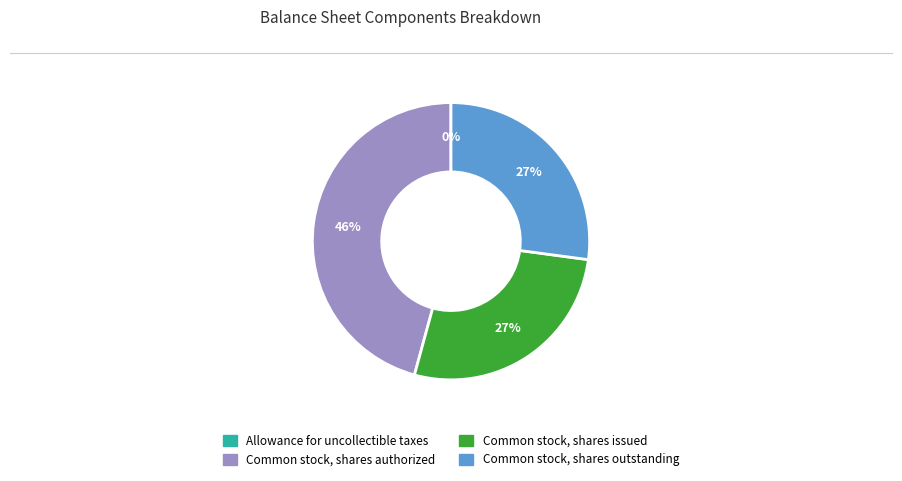

Does Common stock, shares outstanding represent more than half of the total?

No